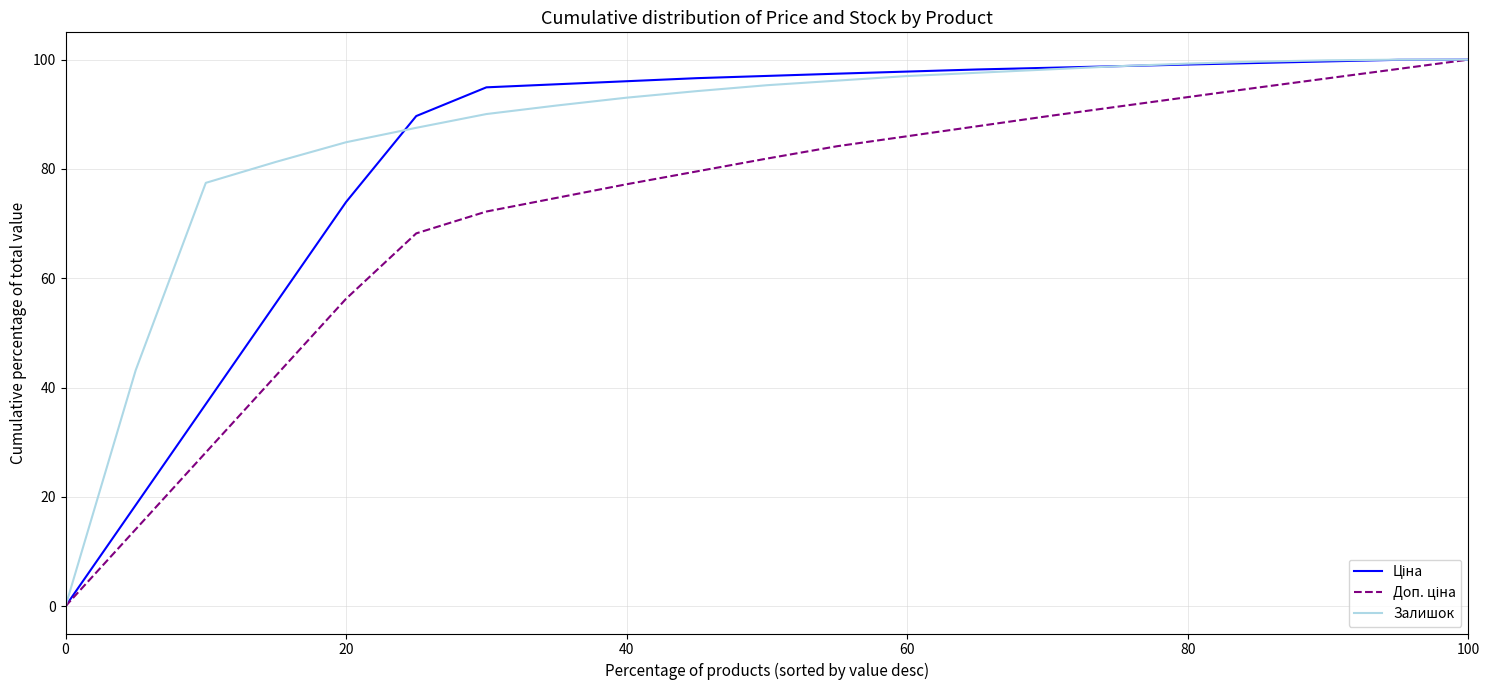

After their last crossing, which series has the higher values: Залишок or Ціна?

Ціна